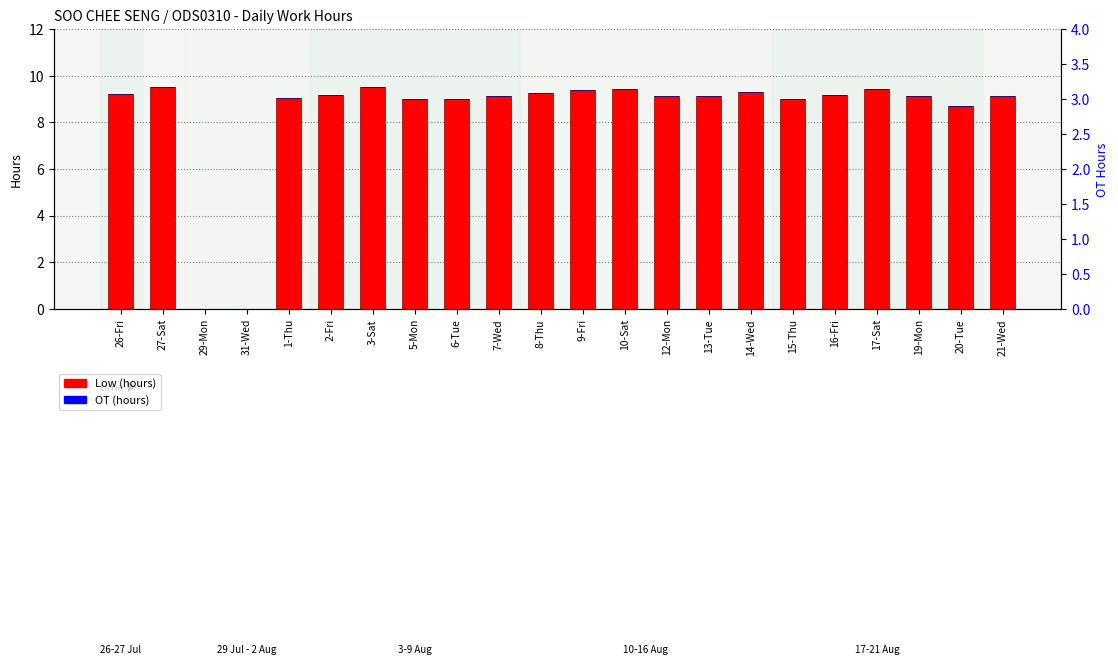

What position from the left is 1-Thu?

5